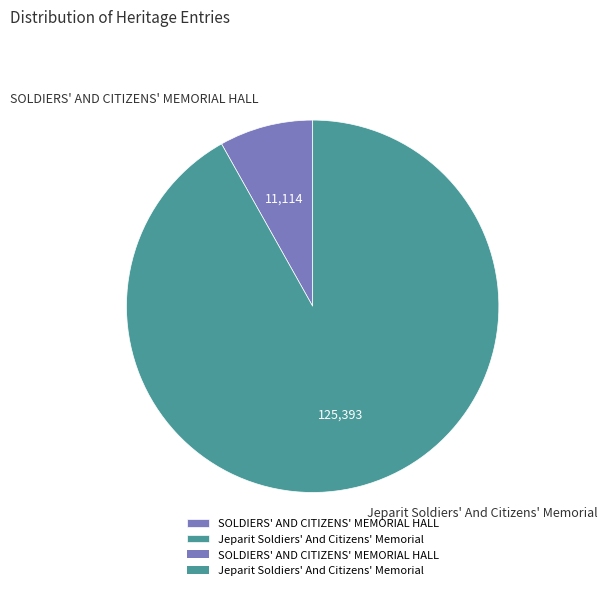

Does any single category account for the majority?

Yes